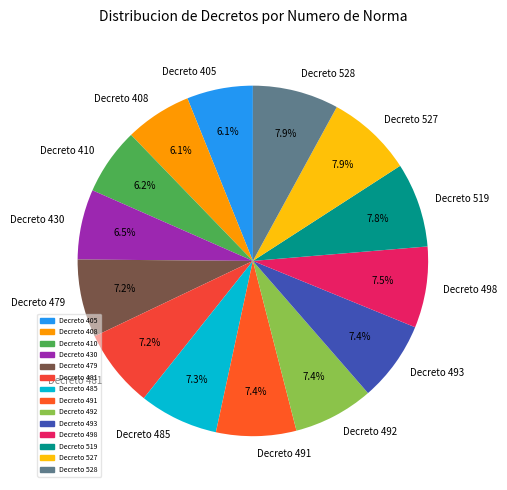

Is it true that Decreto 528 is 1% of the pie?

False